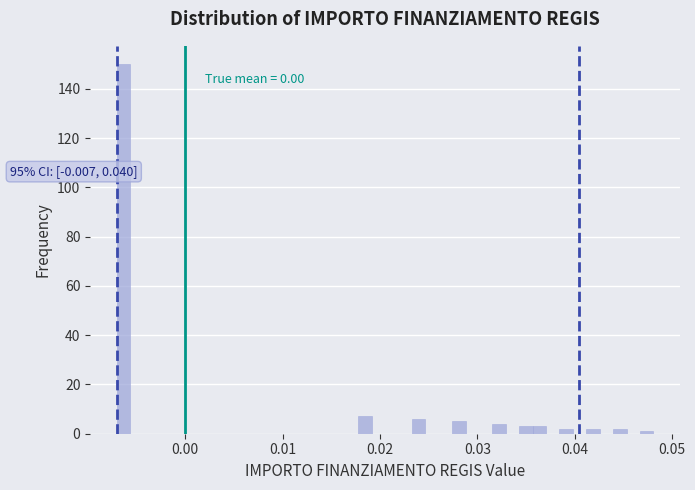

Around what value on the x-axis is the tallest bar? Give the approximate position of its centre, as read against the axis.

-0.006